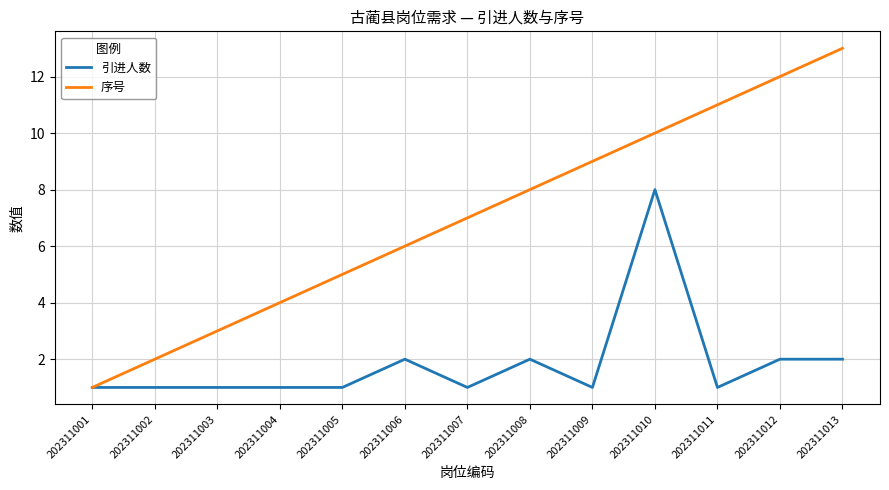

What is the sum of the 引进人数 values at 202311005 and 202311002?

2